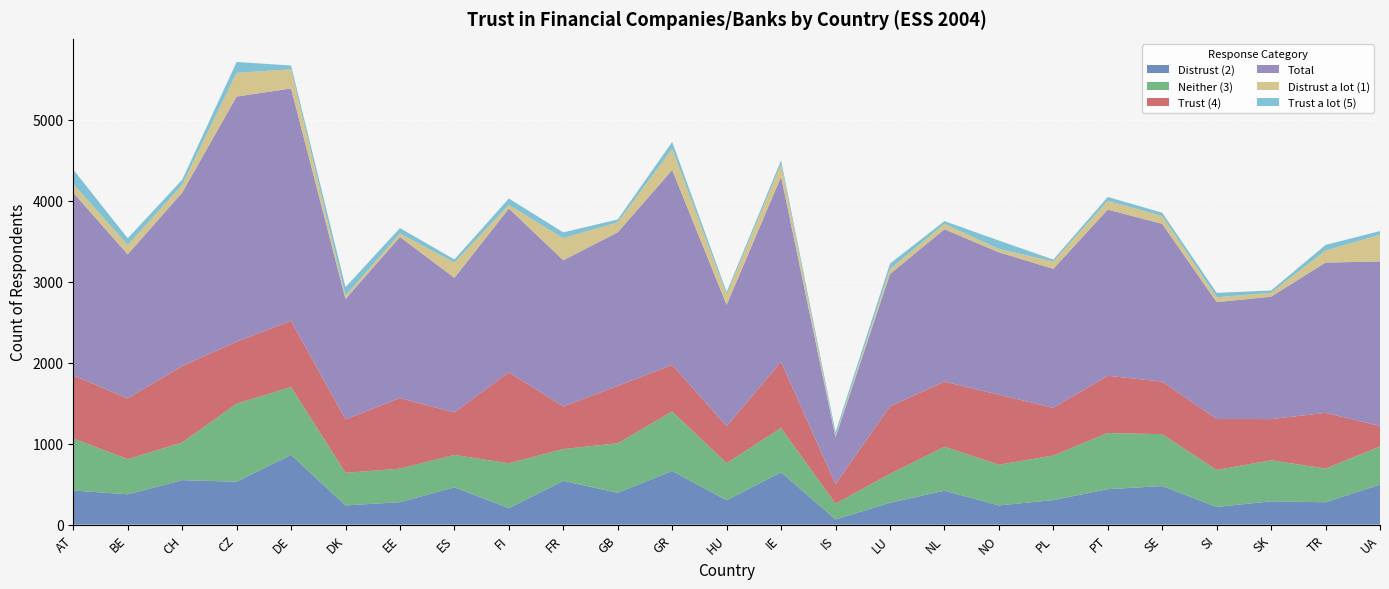

Reading left to right, extract all data points from this chart.

Distrust (2): 421	374	549	530	861	237	277	460	204	540	393	662	301	646	64	270	419	237	303	438	476	218	288	276	494
Neither (3): 643	435	464	964	838	403	414	401	553	393	612	735	459	548	195	357	543	503	550	694	641	457	506	417	471
Trust (4): 779	750	945	766	817	660	872	524	1124	526	708	576	456	816	241	833	804	863	590	706	649	630	509	687	254
Total: 2256	1778	2141	3026	2870	1487	1989	1663	2022	1806	1897	2406	1498	2286	579	1635	1881	1760	1716	2052	1948	1442	1512	1856	2031
Distrust a lot (1): 108	116	97	293	237	41	43	188	44	272	123	263	124	158	17	60	67	41	89	109	97	61	48	148	330
Trust a lot (5): 178	83	62	134	46	105	67	39	80	72	35	84	34	45	45	68	34	104	25	47	41	54	28	70	45